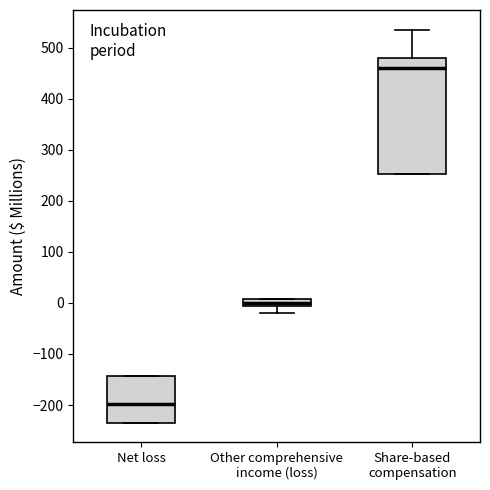

Where does the median line of the box for Other comprehensive income (loss) sit on the y-axis? The values are not printed on the chart, so give them approximately, as read against the axis.

0